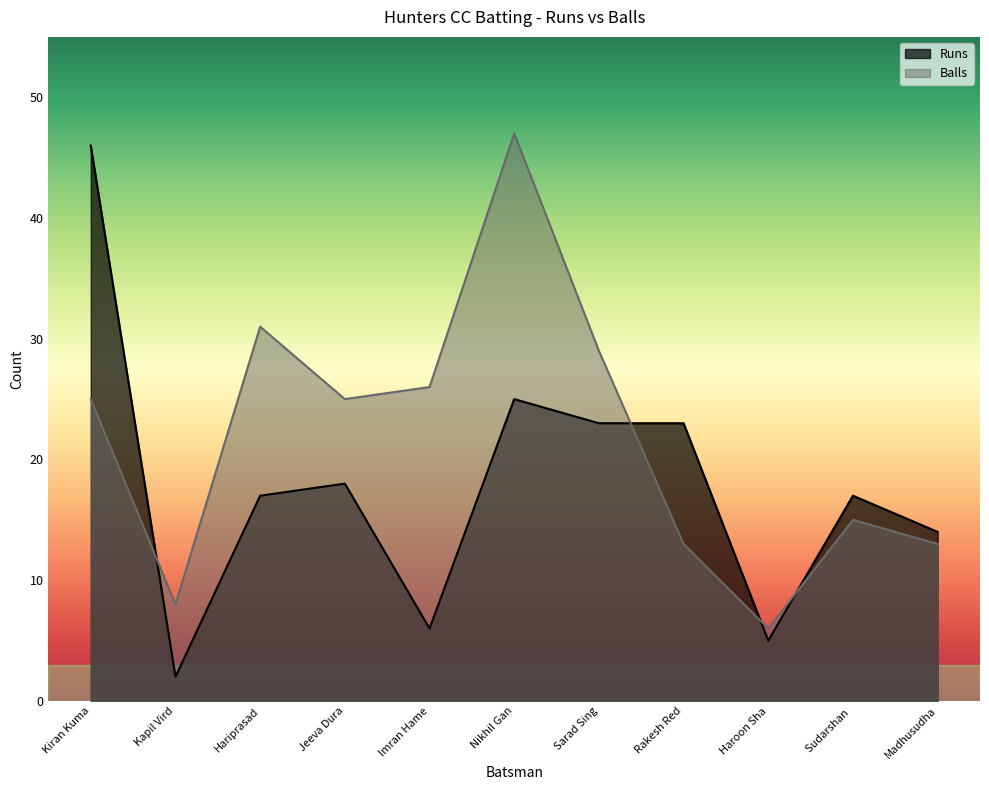

What is the difference between the Balls values at Kiran Kuma and Haroon Sha?

19